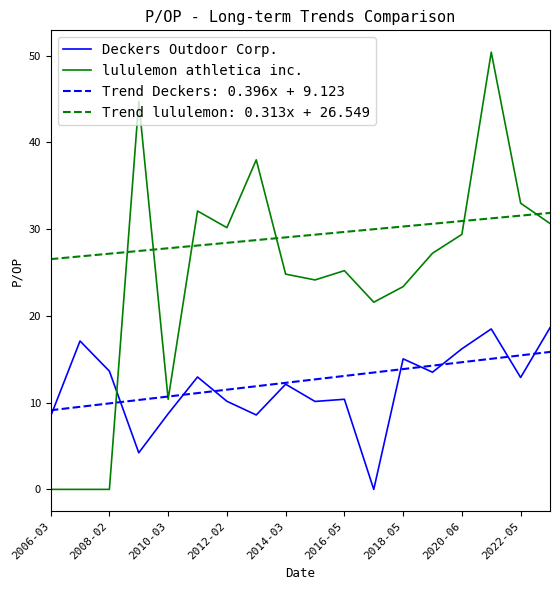

True or false: lululemon athletica inc. and Deckers Outdoor Corp. cross at least once.

True